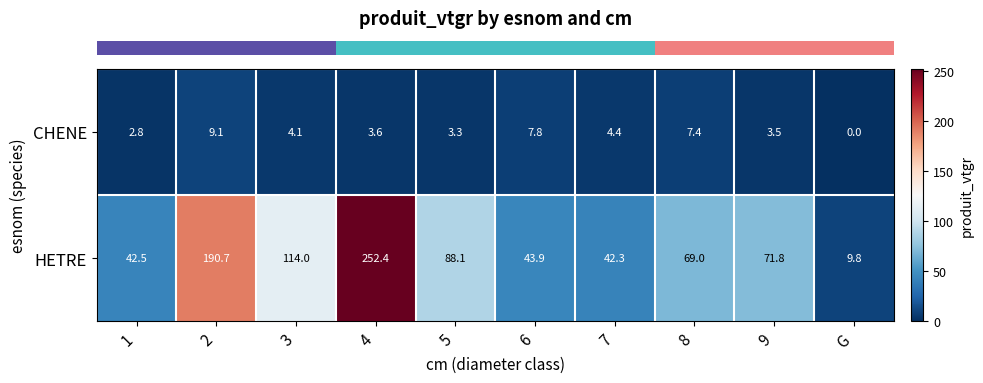

What value does the CHENE series have at 4?

3.6